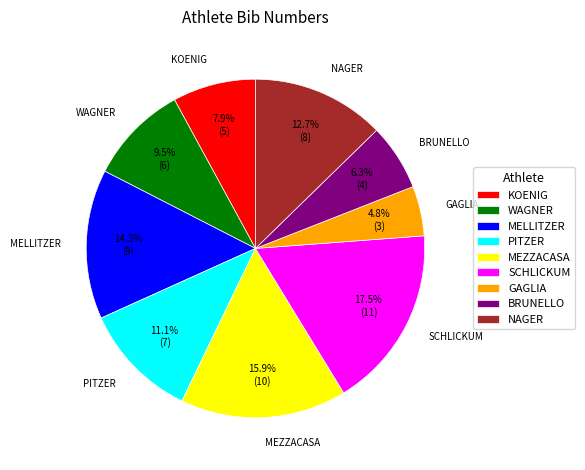

To the nearest percent, what is the average slice percentage?

11%